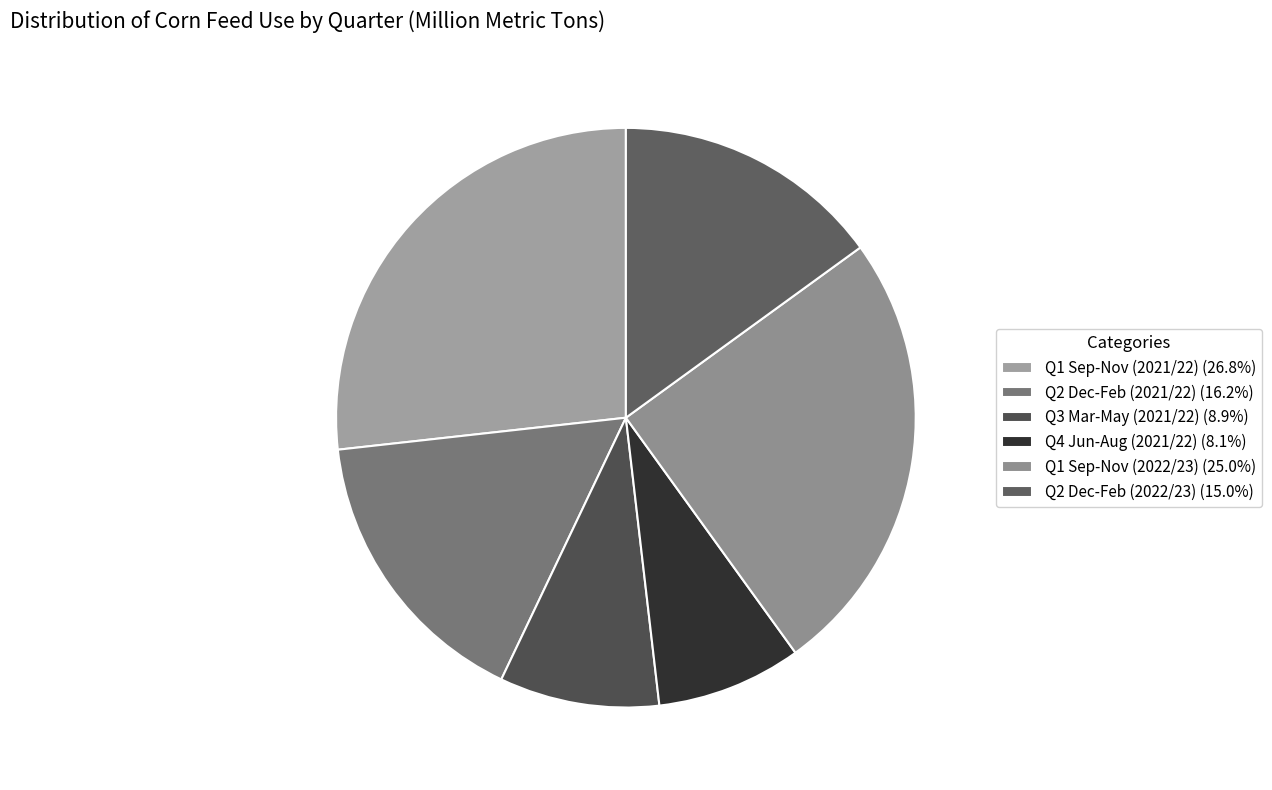

The Q1 Sep-Nov (2021/22) slice represents 13% of the pie. True or false?

False